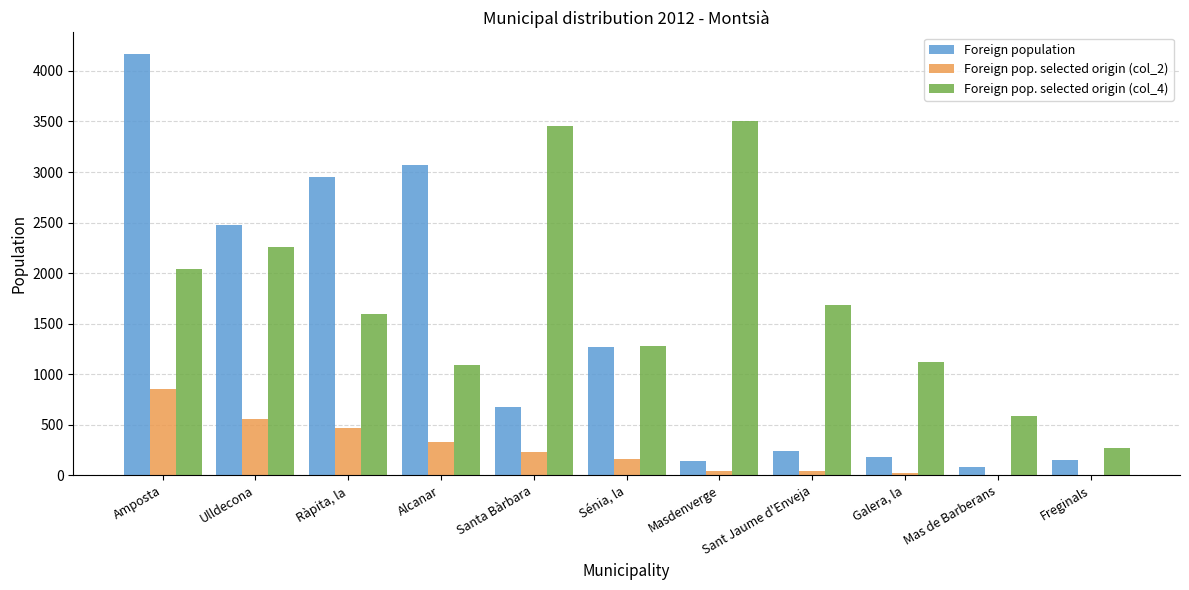

What are all the series names shown in the legend?

Foreign population, Foreign pop. selected origin (col_2), Foreign pop. selected origin (col_4)